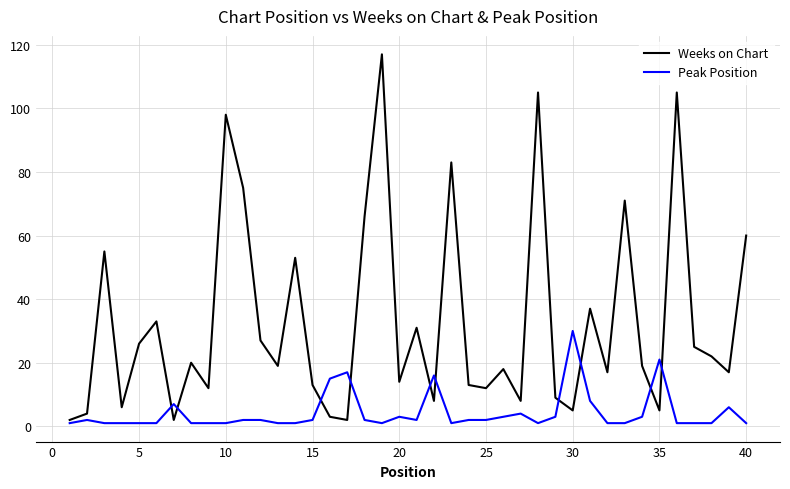

List the series in order of their overall mean, highest first.

Weeks on Chart, Peak Position